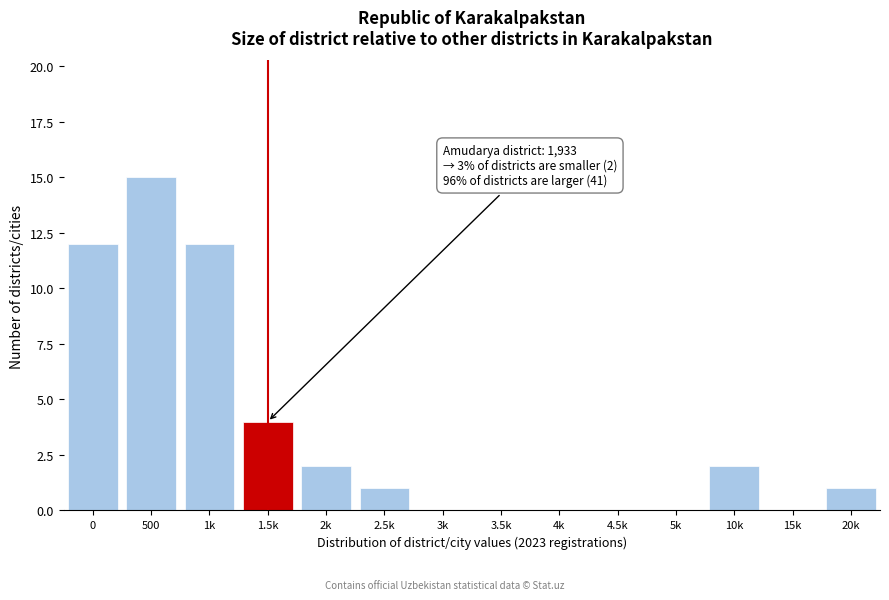

Reading left to right, what are all the values shown in this chart?

0=12	500=15	1k=12	1.5k=4	2k=2	2.5k=1	3k=0	3.5k=0	4k=0	4.5k=0	5k=0	10k=2	15k=0	20k=1